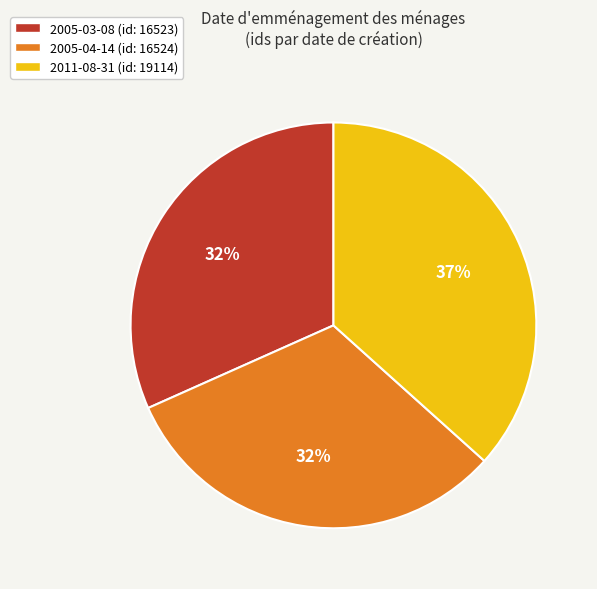

Approximately how many times larger is the value at 2005-04-14 compared to 2011-08-31?

0.9